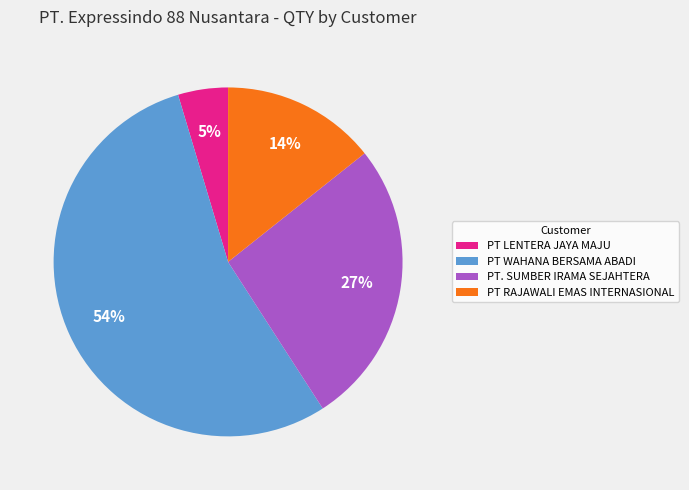

Do PT. SUMBER IRAMA SEJAHTERA and PT WAHANA BERSAMA ABADI together represent more than half of the pie?

Yes